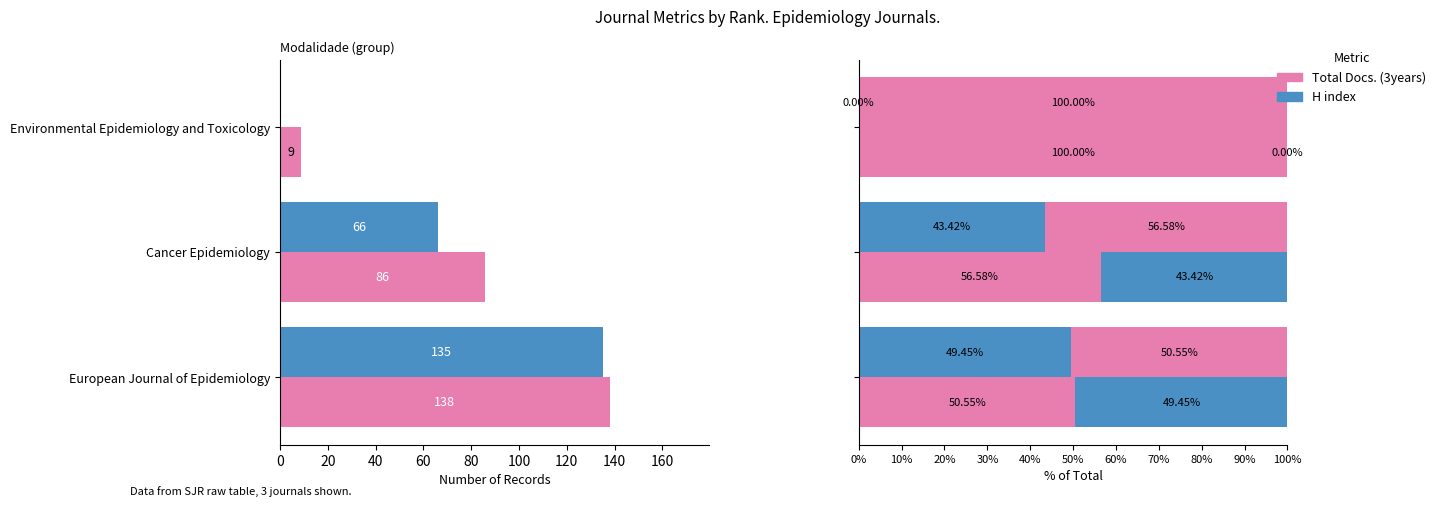

At European Journal of Epidemiology, list the series in order from smallest to largest.

H index, Total Docs. (3years)